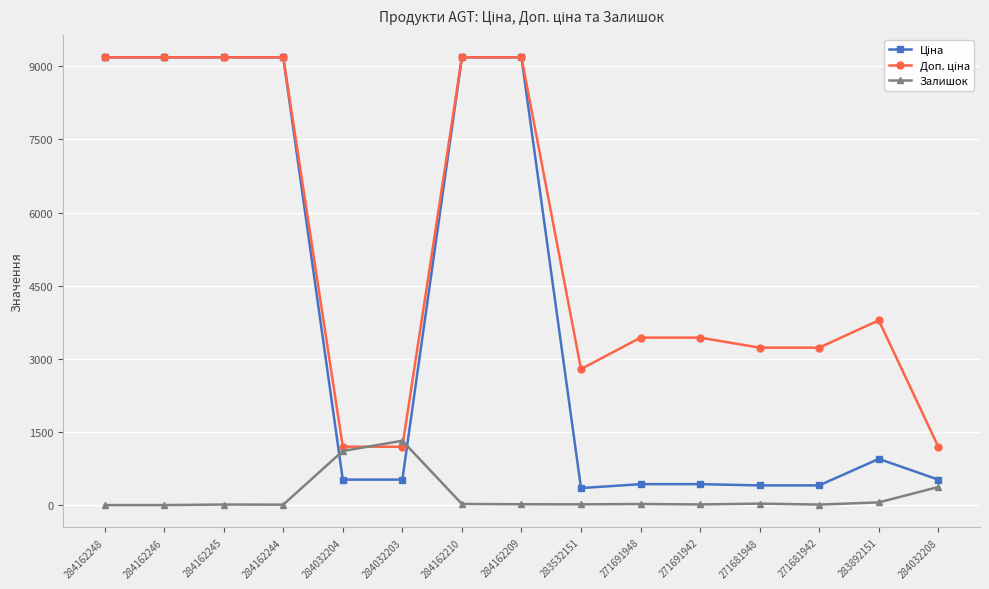

Which category has the highest value in the Залишок series?

284032203